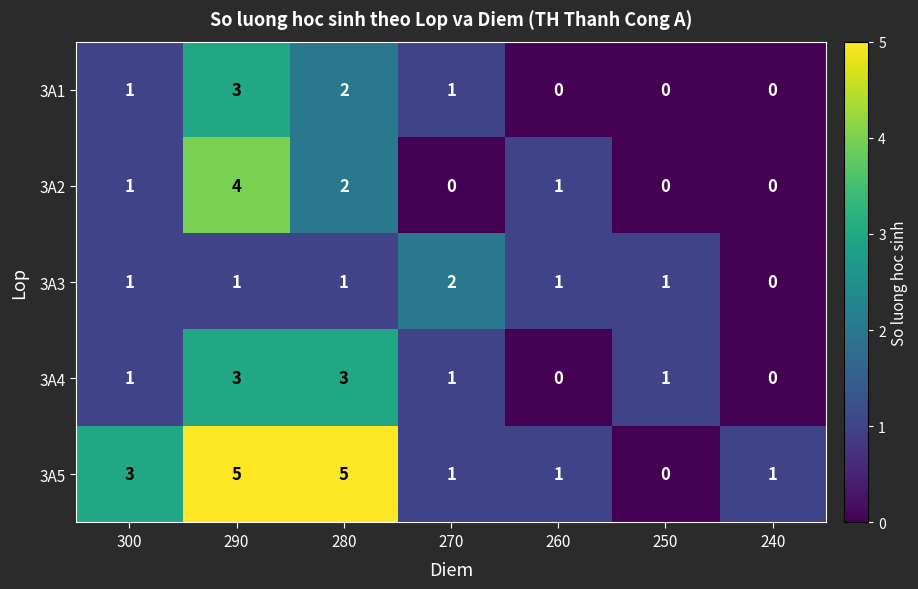

Which series has the largest total across all categories?

3A5